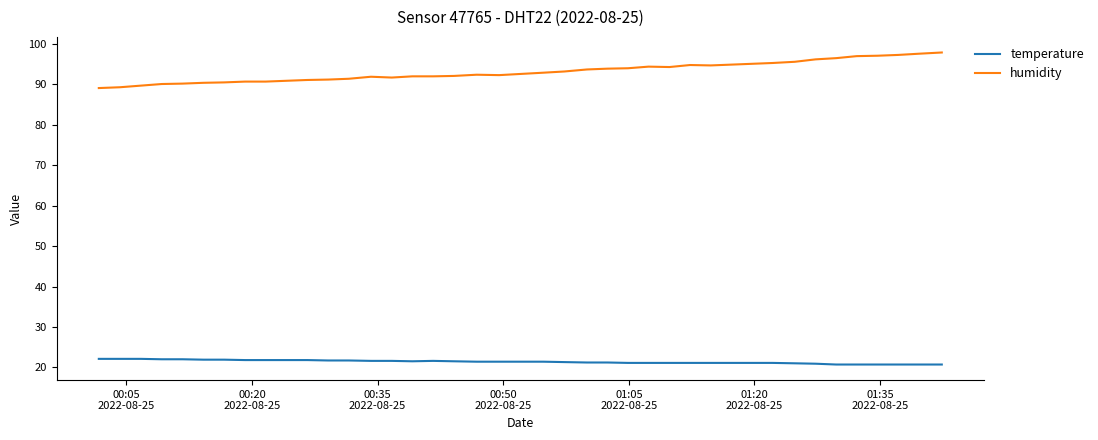

How many distinct data groups are displayed?

2